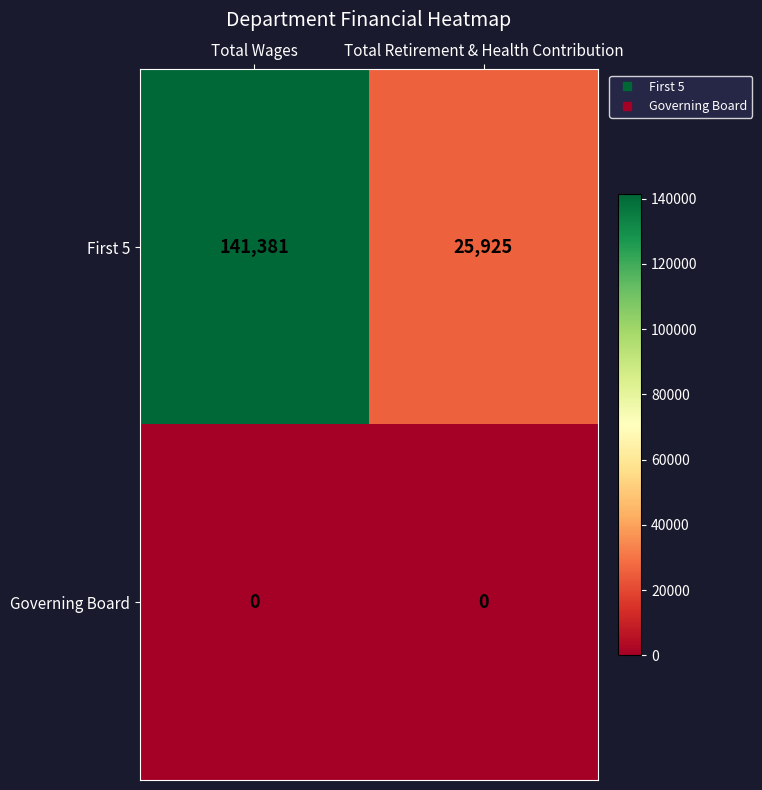

What is the spread (max minus min) of values at Total Wages?

141381